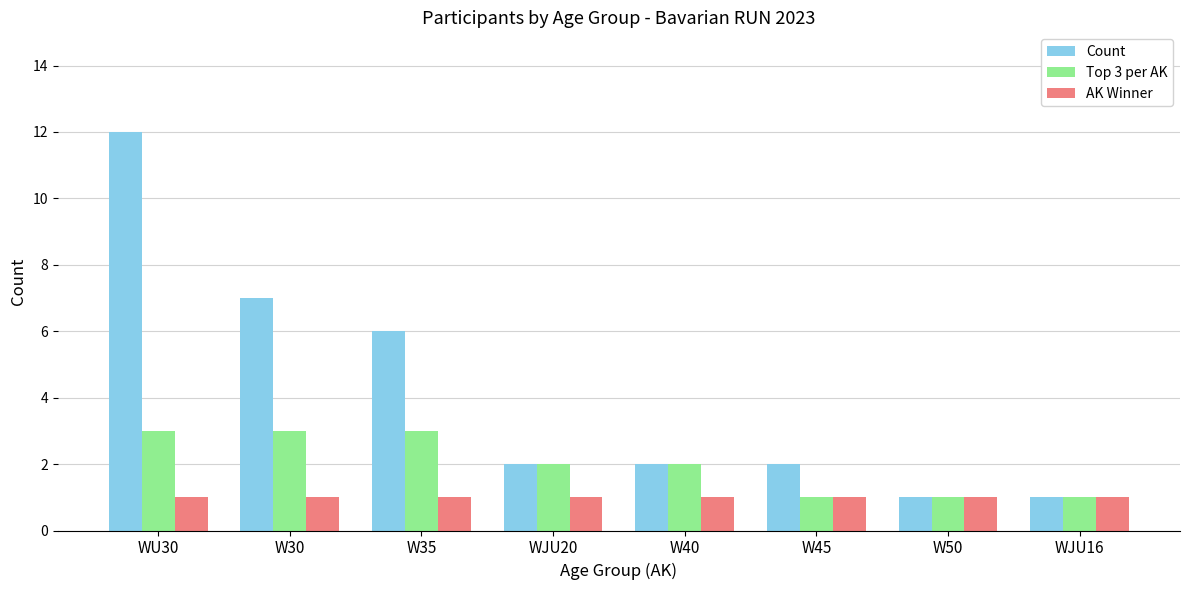

Which series changed the most between WU30 and W40?

Count